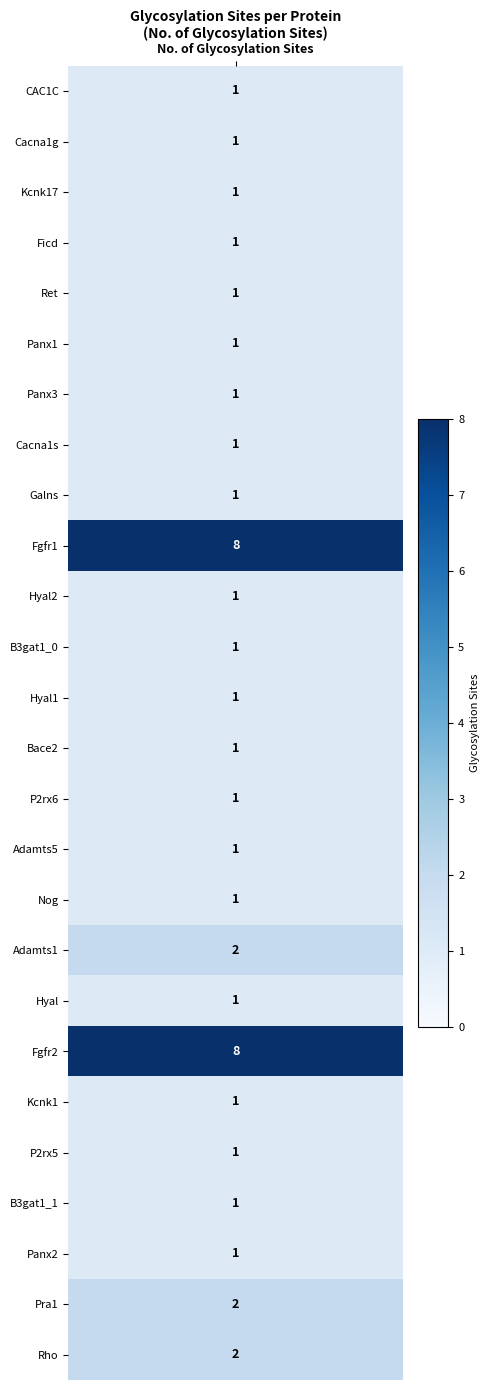

Reading right to left, transcribe all the data shown in this chart.

2	2	1	1	1	1	8	1	2	1	1	1	1	1	1	1	8	1	1	1	1	1	1	1	1	1